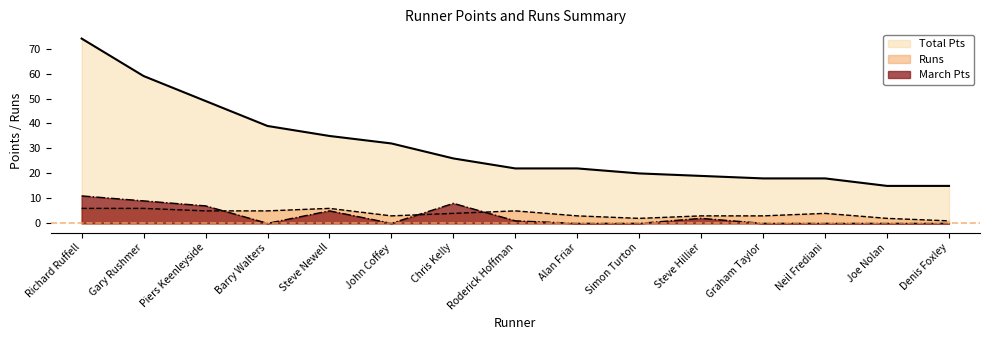

True or false: March Pts and Runs cross at least once.

True